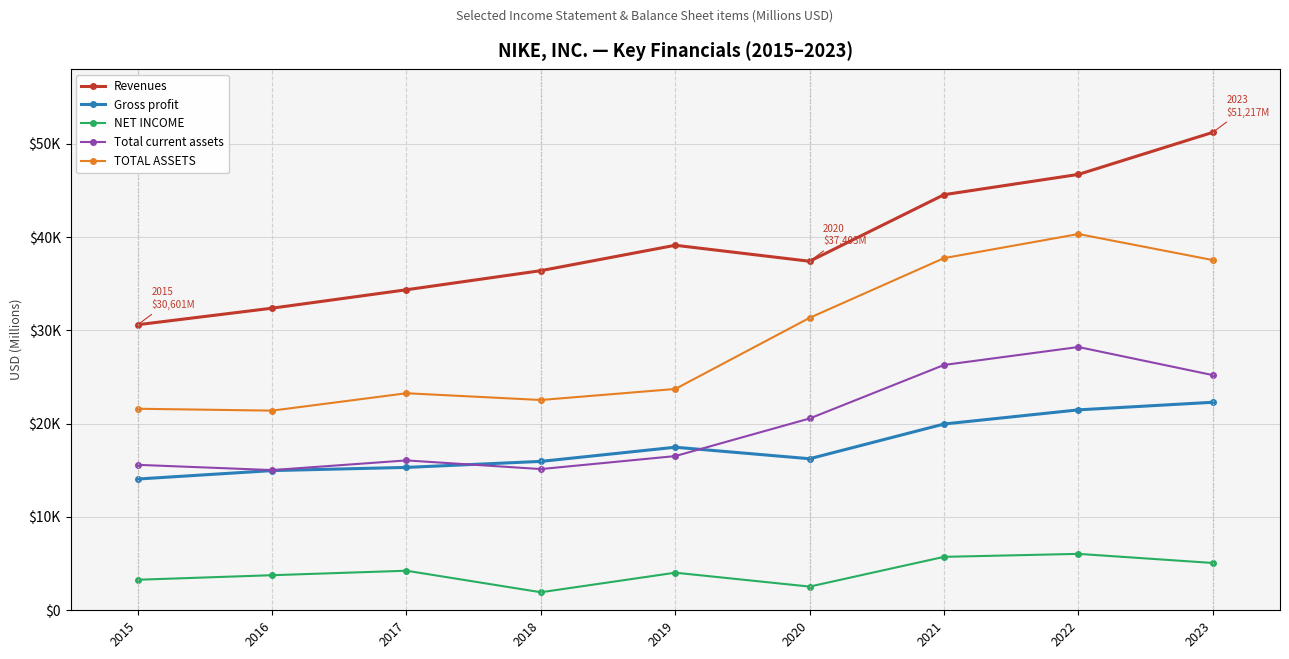

True or false: Revenues and NET INCOME cross at least once.

False